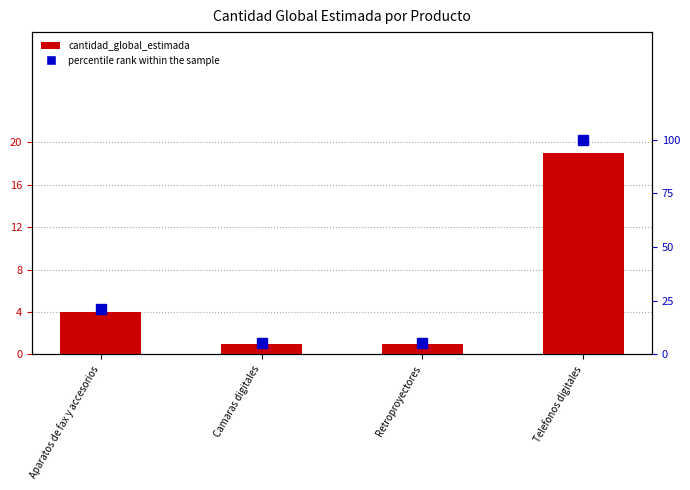

List the series in order of their overall mean, lowest first.

cantidad_global_estimada, percentile rank within the sample